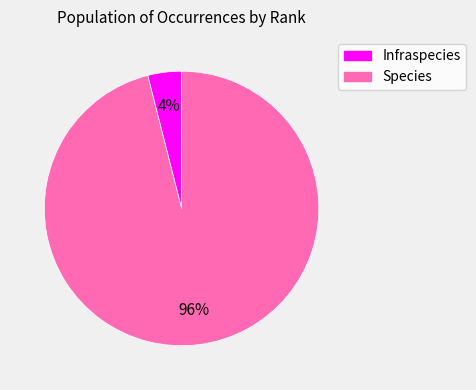

What is the largest slice in the pie chart?

Species